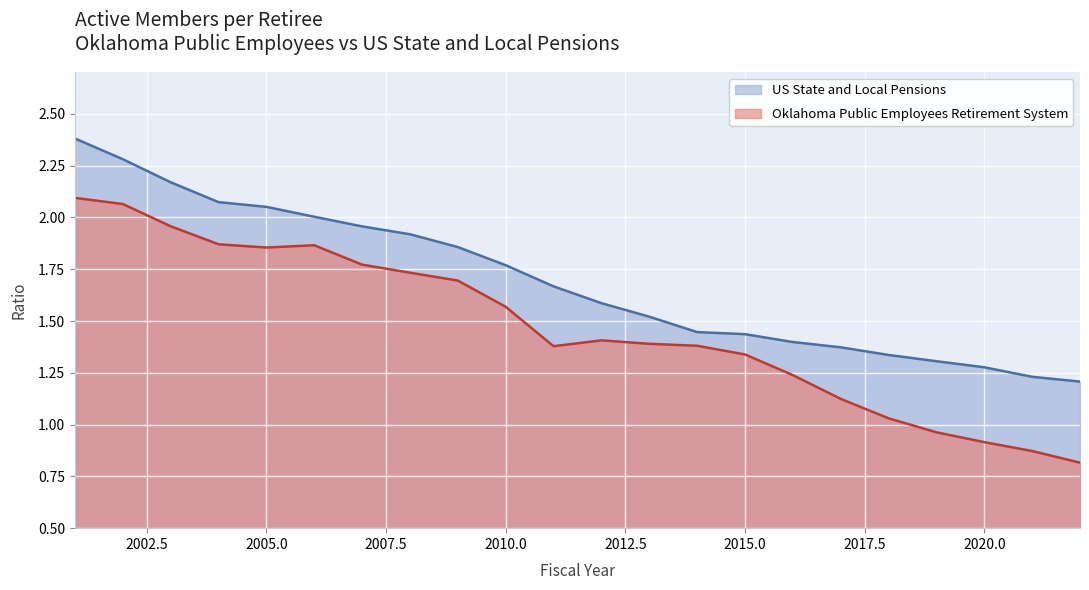

The US State and Local Pensions series shows 2.2 at 2019. True or false?

False